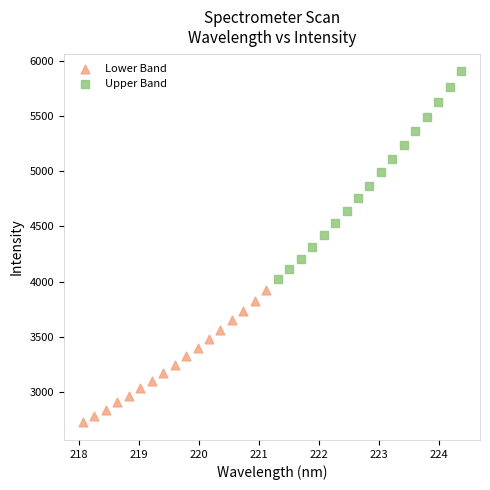

Which series reaches the maximum Y coordinate?

Upper Band